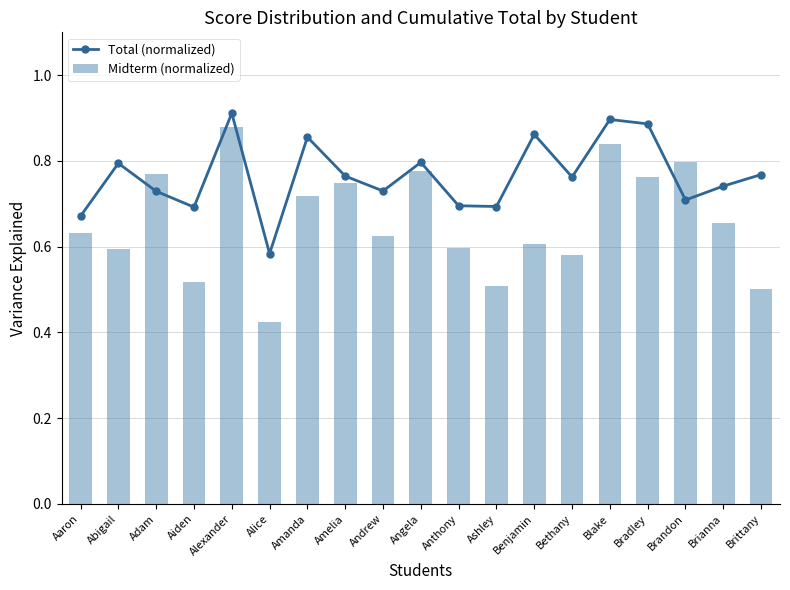

True or false: Midterm (normalized) has a value of 0.4 at Benjamin.

False